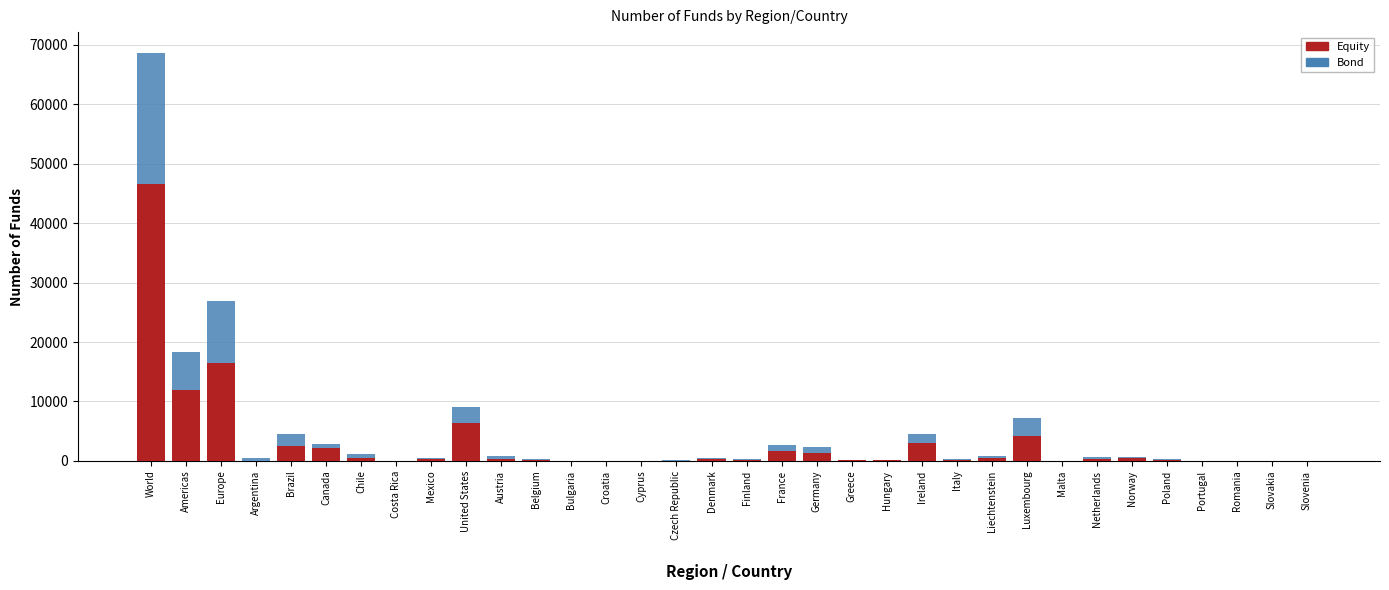

The Equity series shows 4129 at Luxembourg. True or false?

True